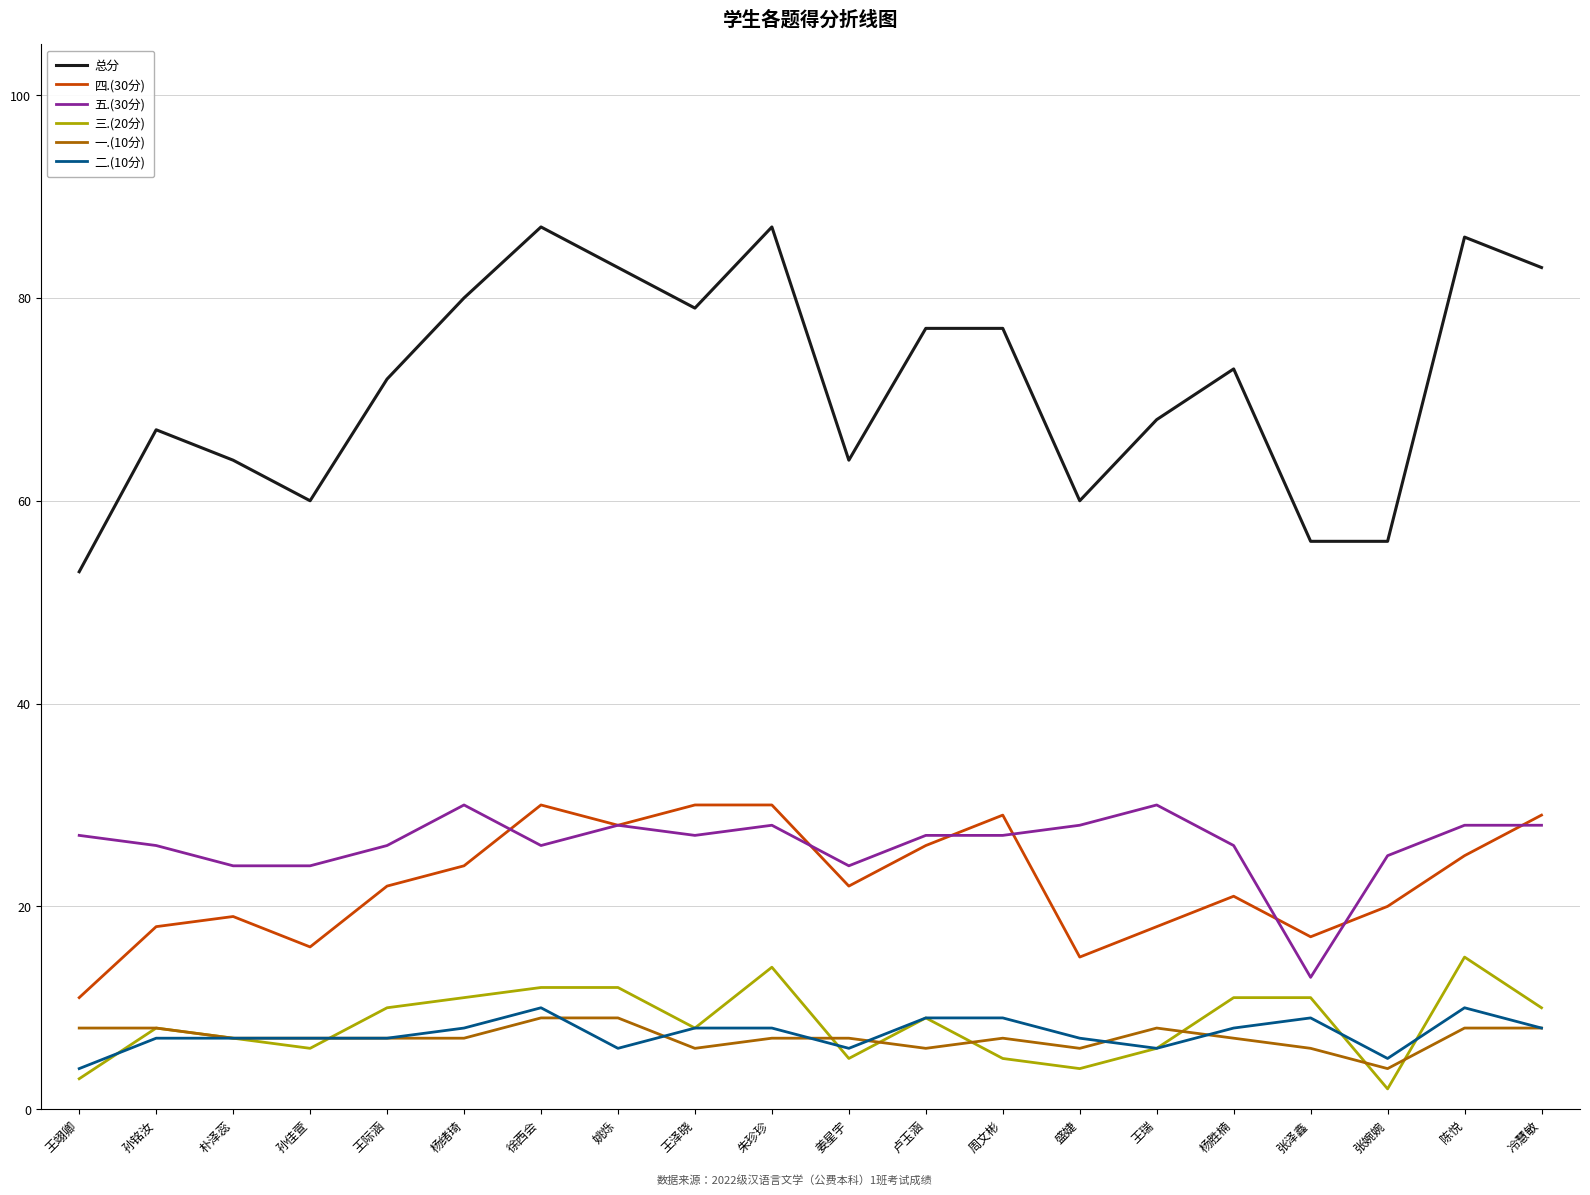

What is the spread (max minus min) of values at 杨绪琦?

73